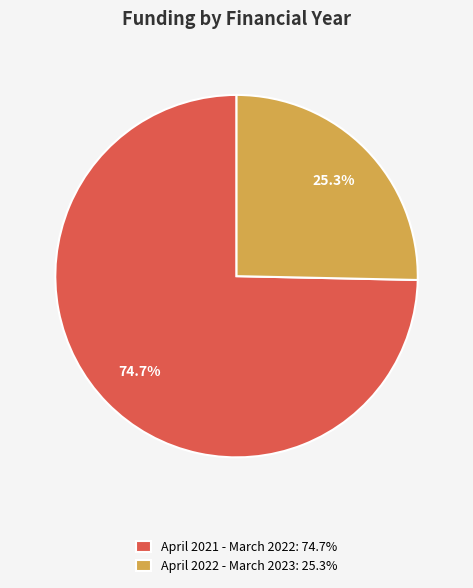

Which category accounts for the majority?

April 2021 - March 2022: 74.7%